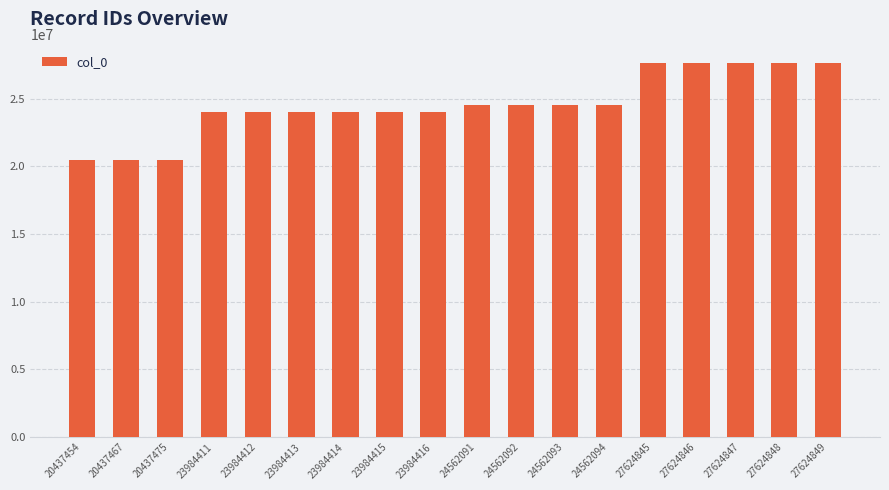

The chart shows a value of 42889837 at 27624847. True or false?

False